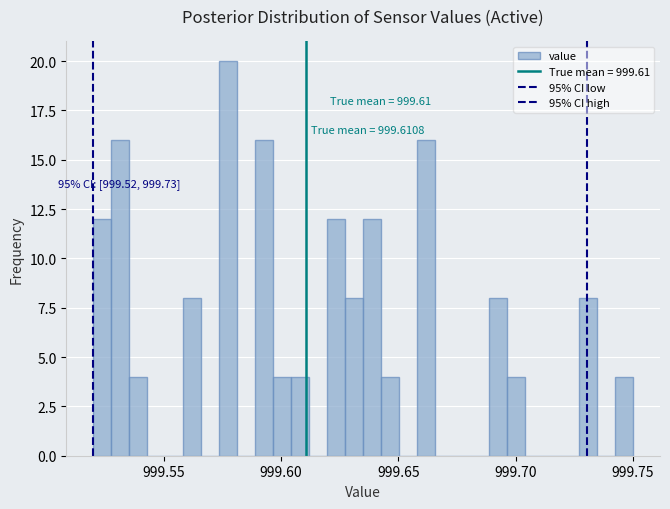

Around what value on the x-axis is the tallest bar? Give the approximate position of its centre, as read against the axis.

999.580